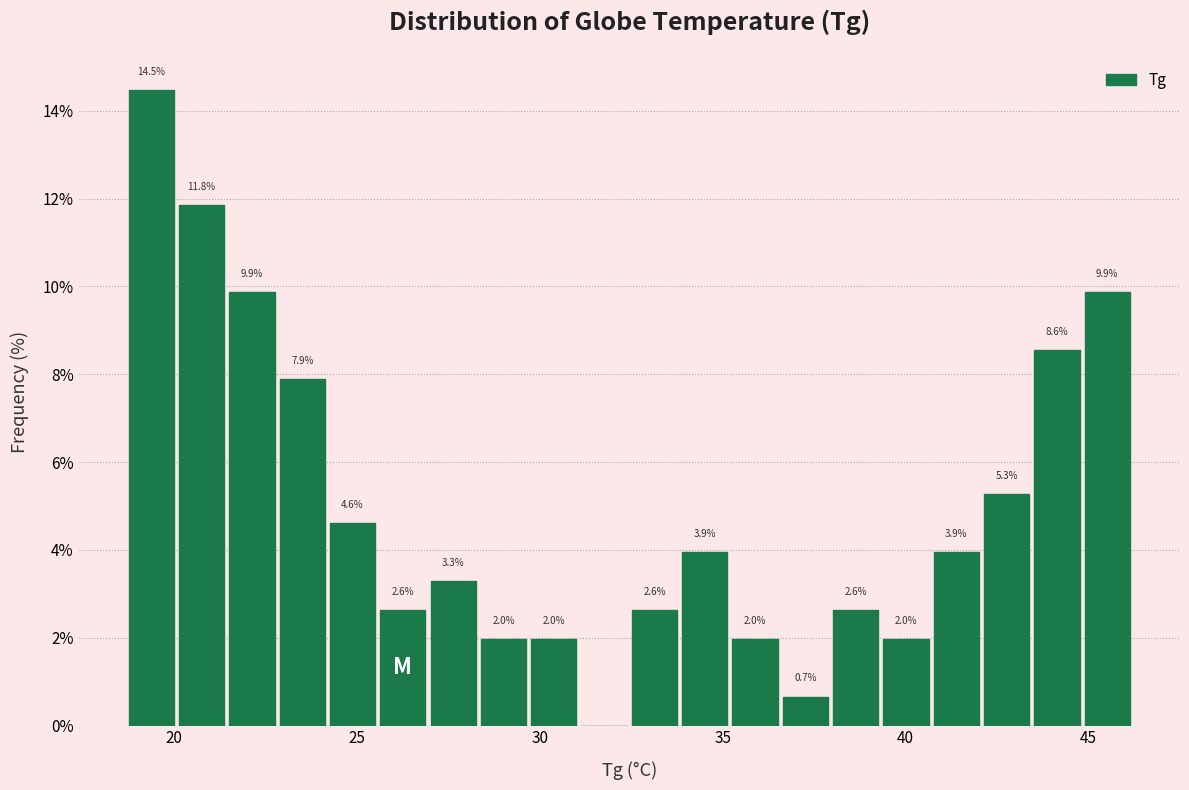

Around what value on the x-axis is the tallest bar? Give the approximate position of its centre, as read against the axis.

19.5